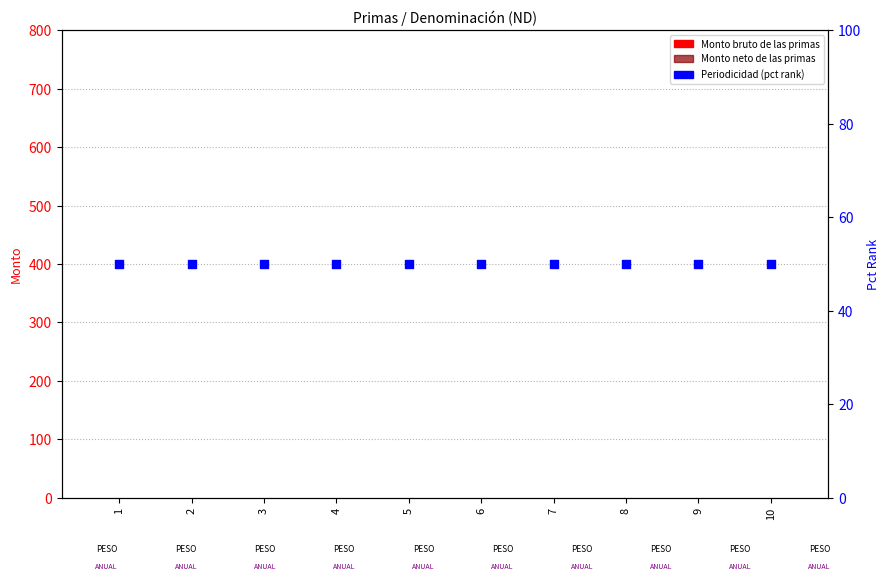

Which series has the largest Y range (max minus min)?

Monto bruto de las primas